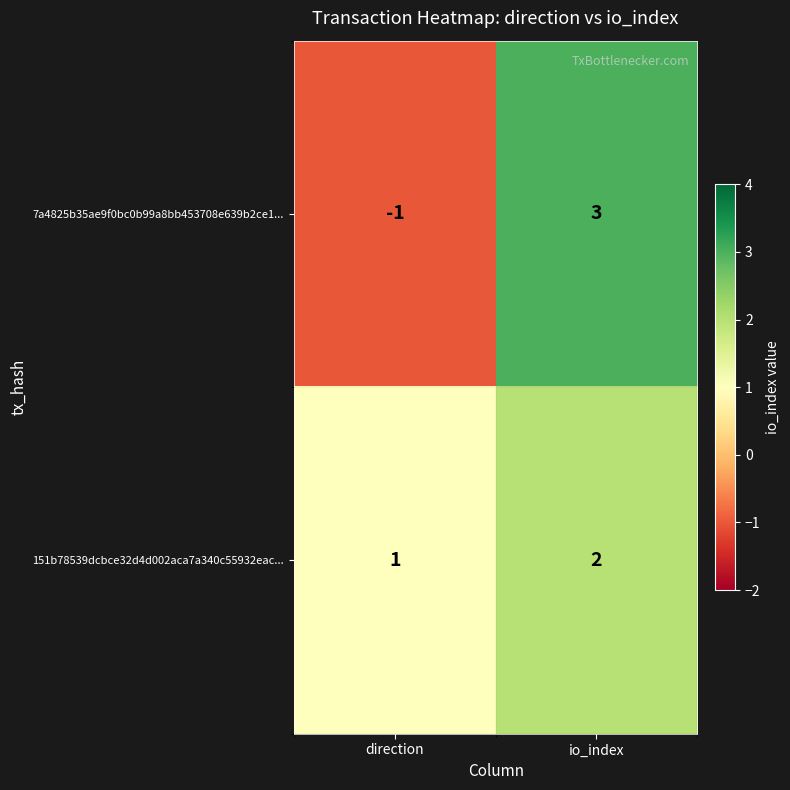

Reading left to right, list all the values displayed in this chart.

7a4825b35ae9f0bc0b99a8bb453708e639b2ce1...: -1	3
151b78539dcbce32d4d002aca7a340c55932eac...: 1	2